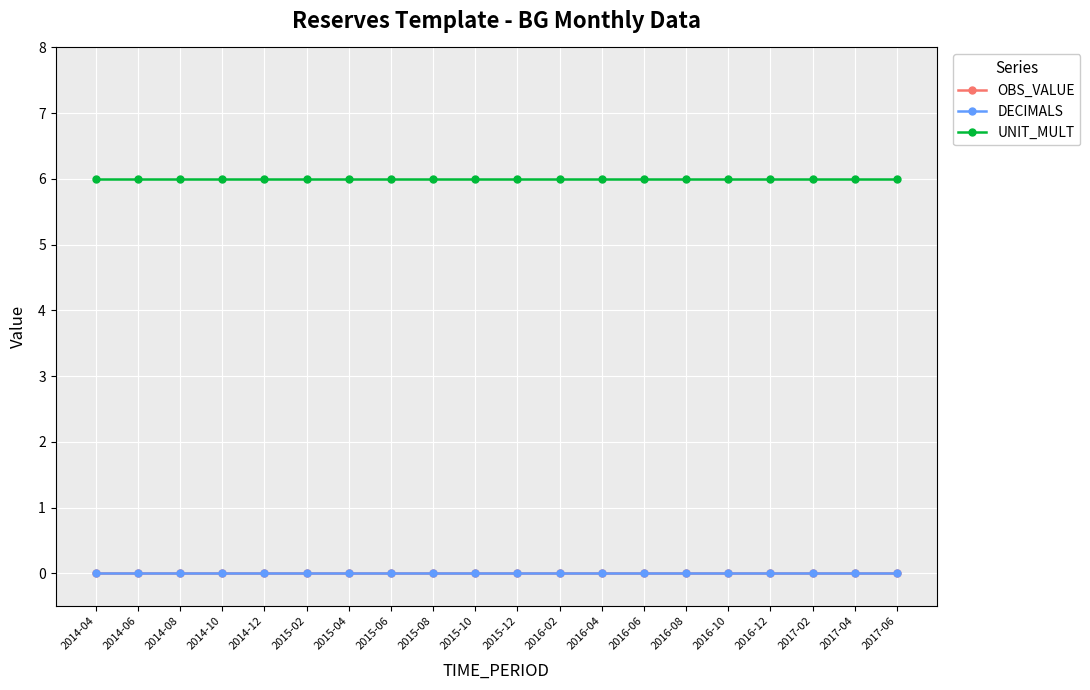

Reading left to right, extract all data points from this chart.

OBS_VALUE: 2014-04=0	2014-06=0	2014-08=0	2014-10=0	2014-12=0	2015-02=0	2015-04=0	2015-06=0	2015-08=0	2015-10=0	2015-12=0	2016-02=0	2016-04=0	2016-06=0	2016-08=0	2016-10=0	2016-12=0	2017-02=0	2017-04=0	2017-06=0
DECIMALS: 2014-04=0	2014-06=0	2014-08=0	2014-10=0	2014-12=0	2015-02=0	2015-04=0	2015-06=0	2015-08=0	2015-10=0	2015-12=0	2016-02=0	2016-04=0	2016-06=0	2016-08=0	2016-10=0	2016-12=0	2017-02=0	2017-04=0	2017-06=0
UNIT_MULT: 2014-04=6	2014-06=6	2014-08=6	2014-10=6	2014-12=6	2015-02=6	2015-04=6	2015-06=6	2015-08=6	2015-10=6	2015-12=6	2016-02=6	2016-04=6	2016-06=6	2016-08=6	2016-10=6	2016-12=6	2017-02=6	2017-04=6	2017-06=6